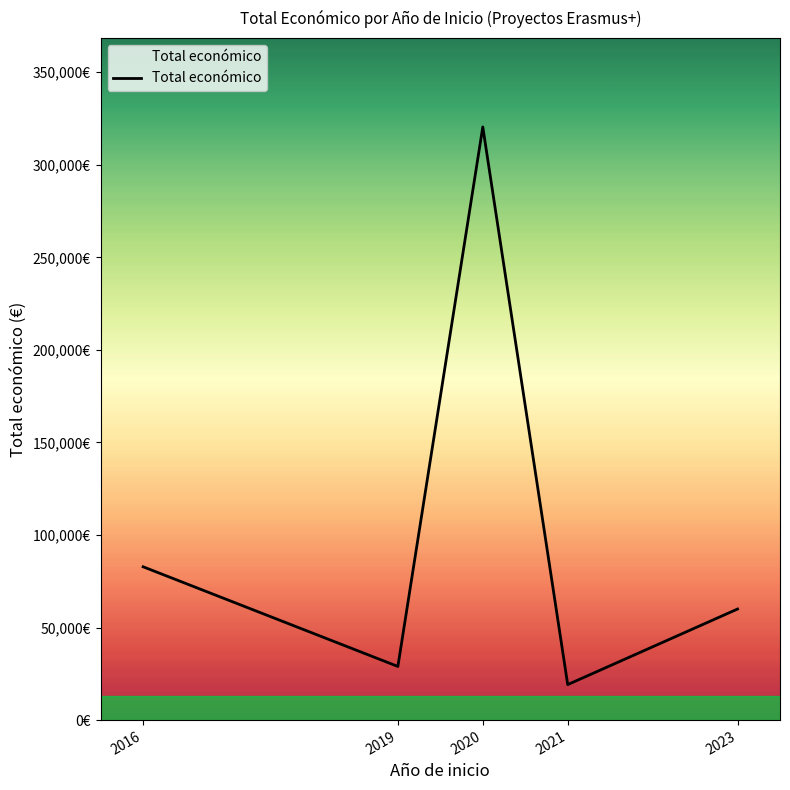

What is the smallest value displayed?

19180